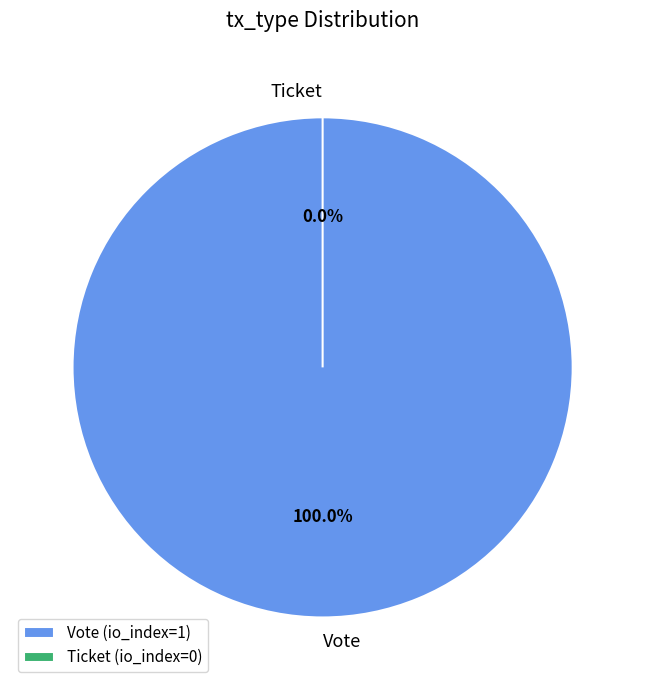

The Vote slice represents 99% of the pie. True or false?

False